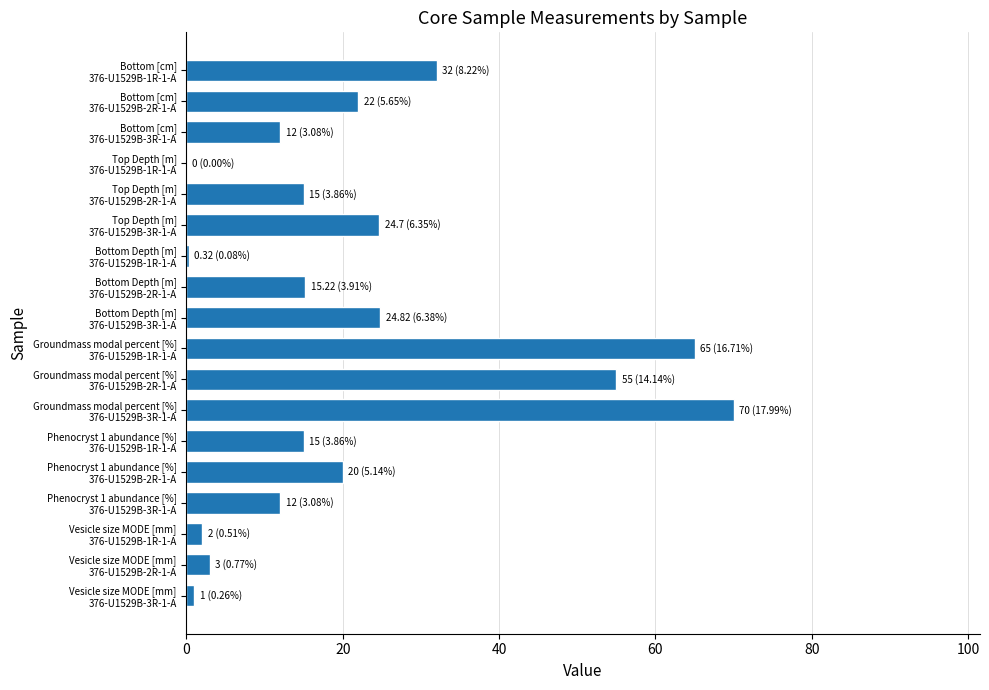

What is the sum of all values?

389.1